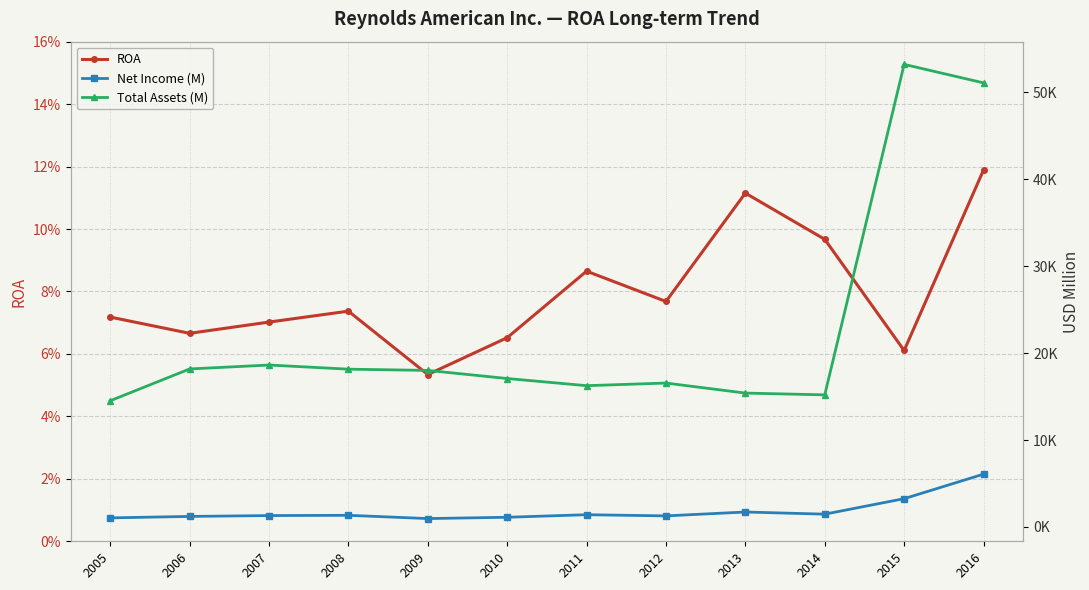

Where is the first local maximum for Net Income (M)?

2008